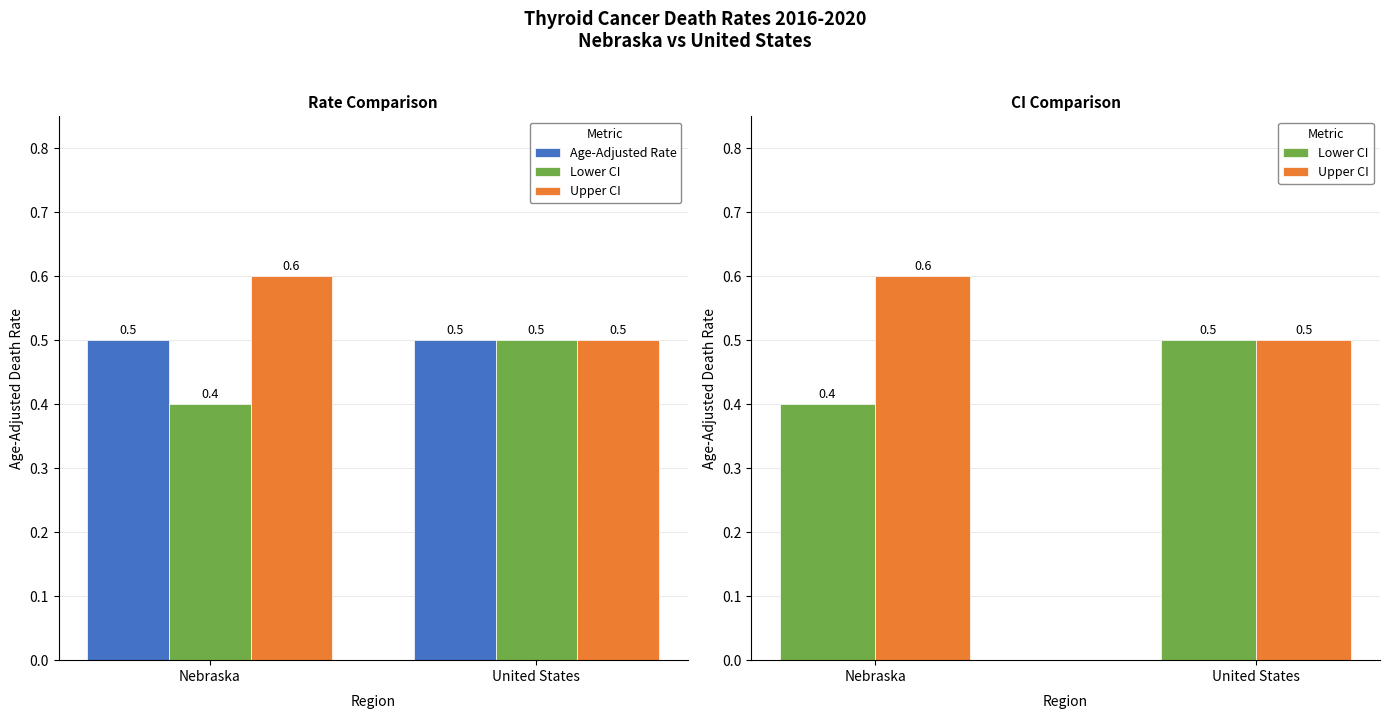

Which series has the largest range (max minus min)?

Lower CI